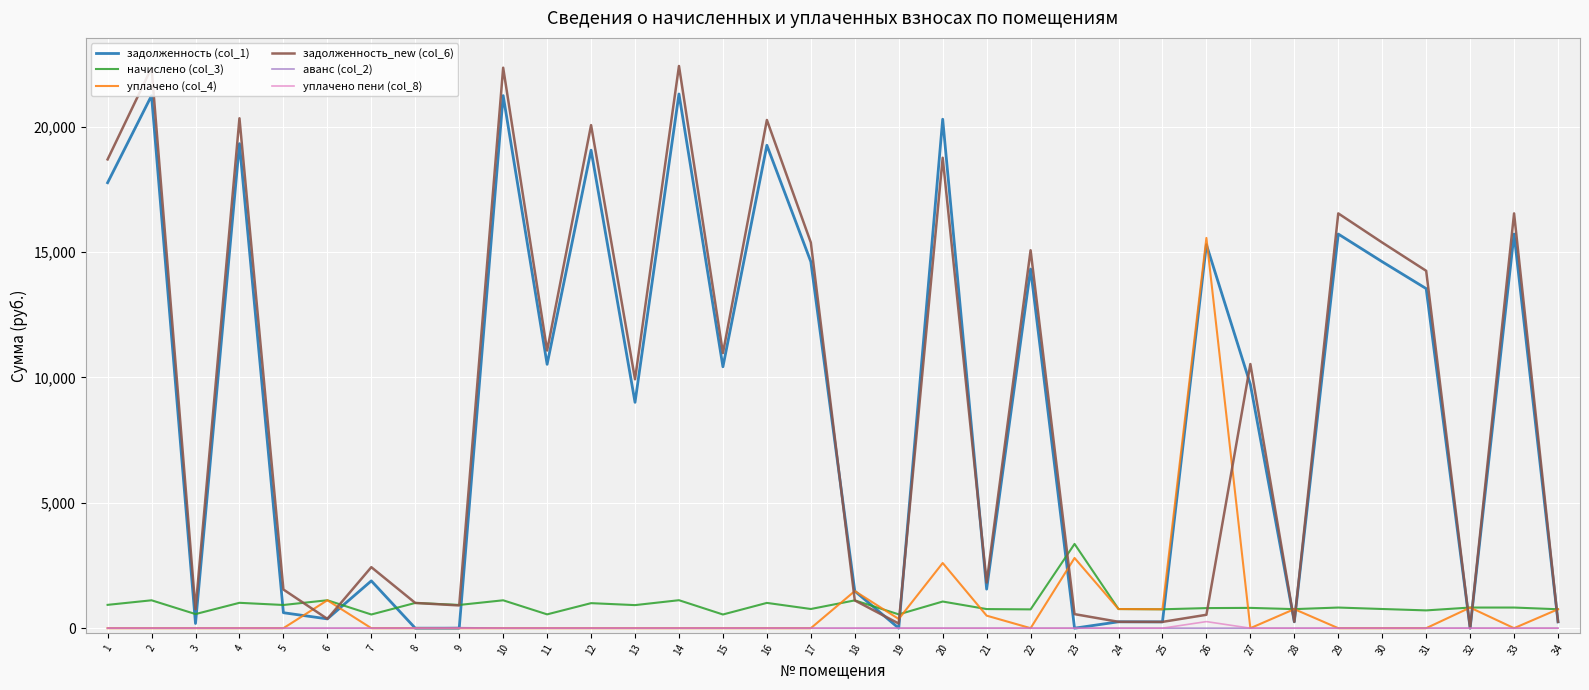

The value of задолженность_new (col_6) at 12 is 8514.1. True or false?

False